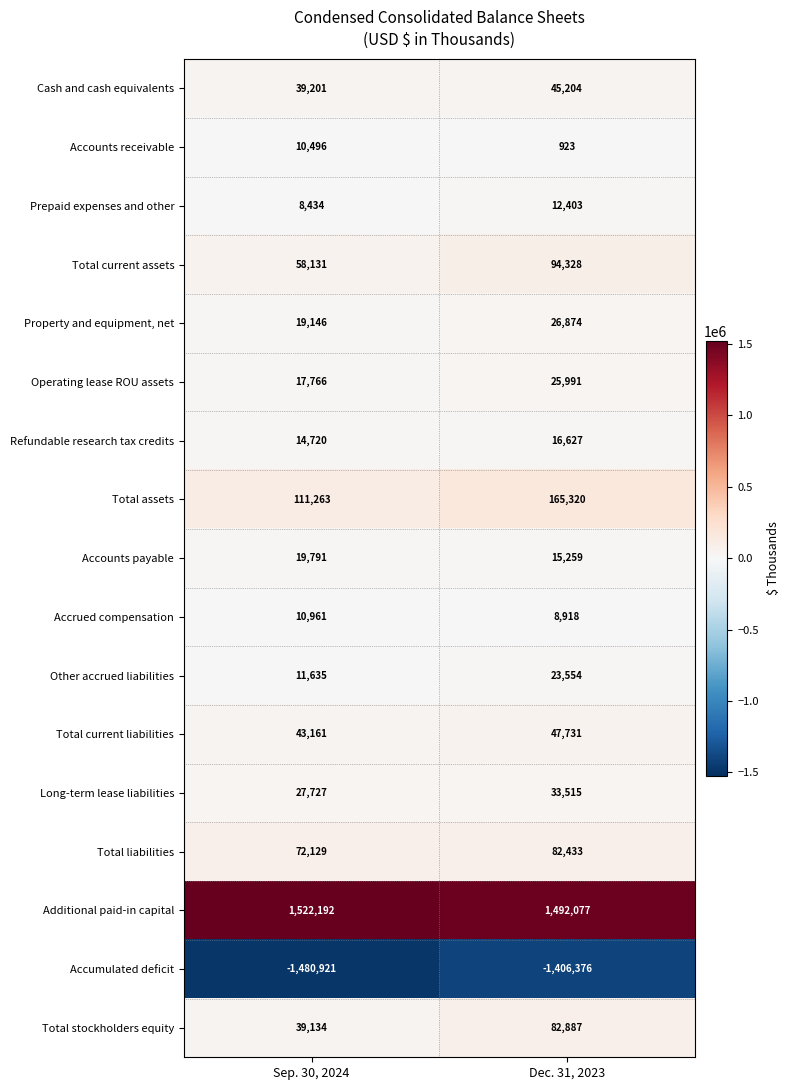

Which series has the largest range (max minus min)?

Accumulated deficit